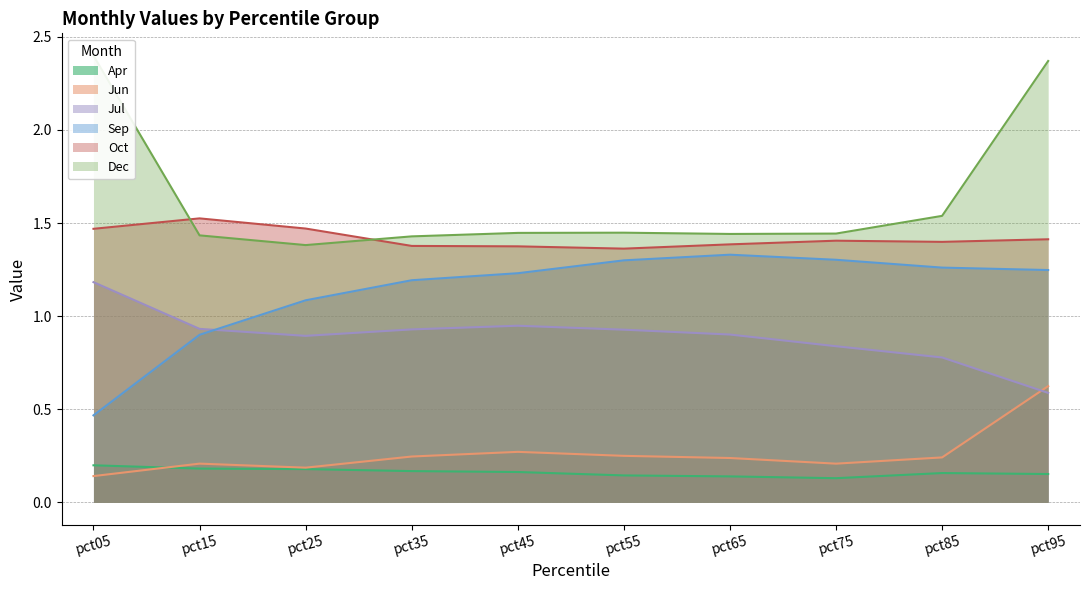

Which series has the largest total across all categories?

Dec